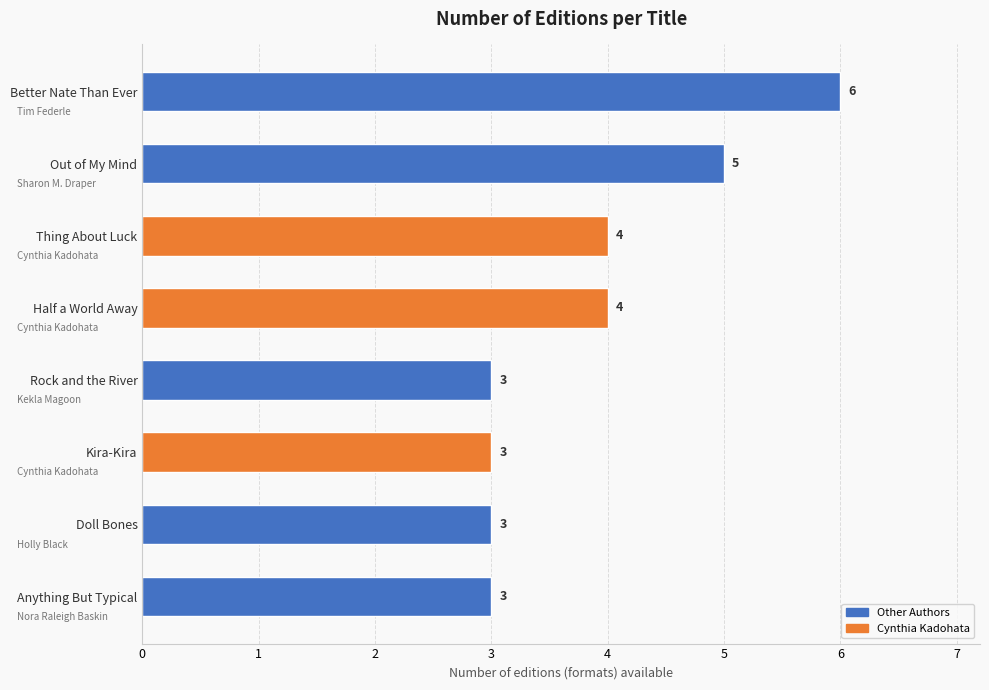

What value does the data have at Doll Bones?

3